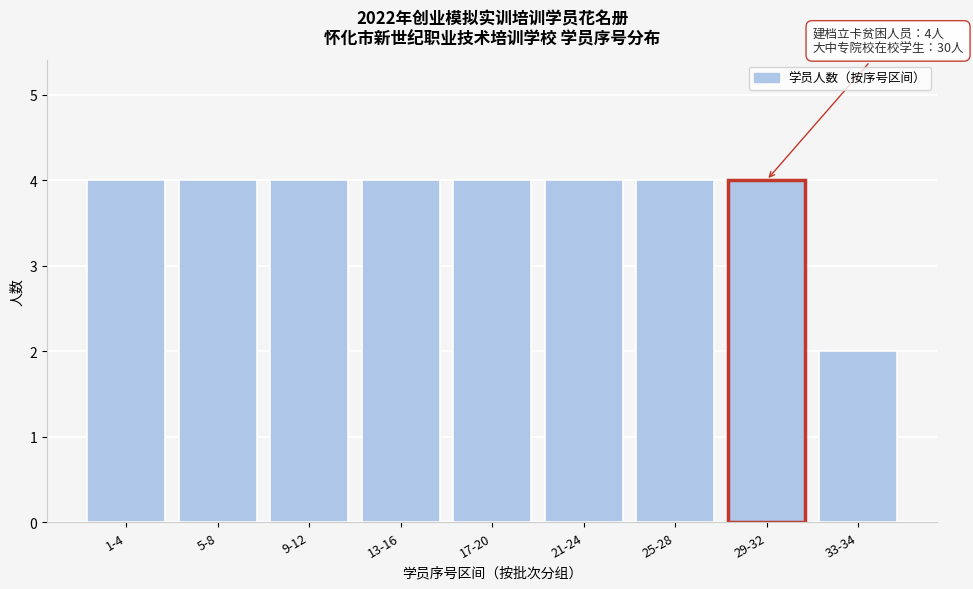

Reading left to right, transcribe all the data shown in this chart.

1-4=4	5-8=4	9-12=4	13-16=4	17-20=4	21-24=4	25-28=4	29-32=4	33-34=2